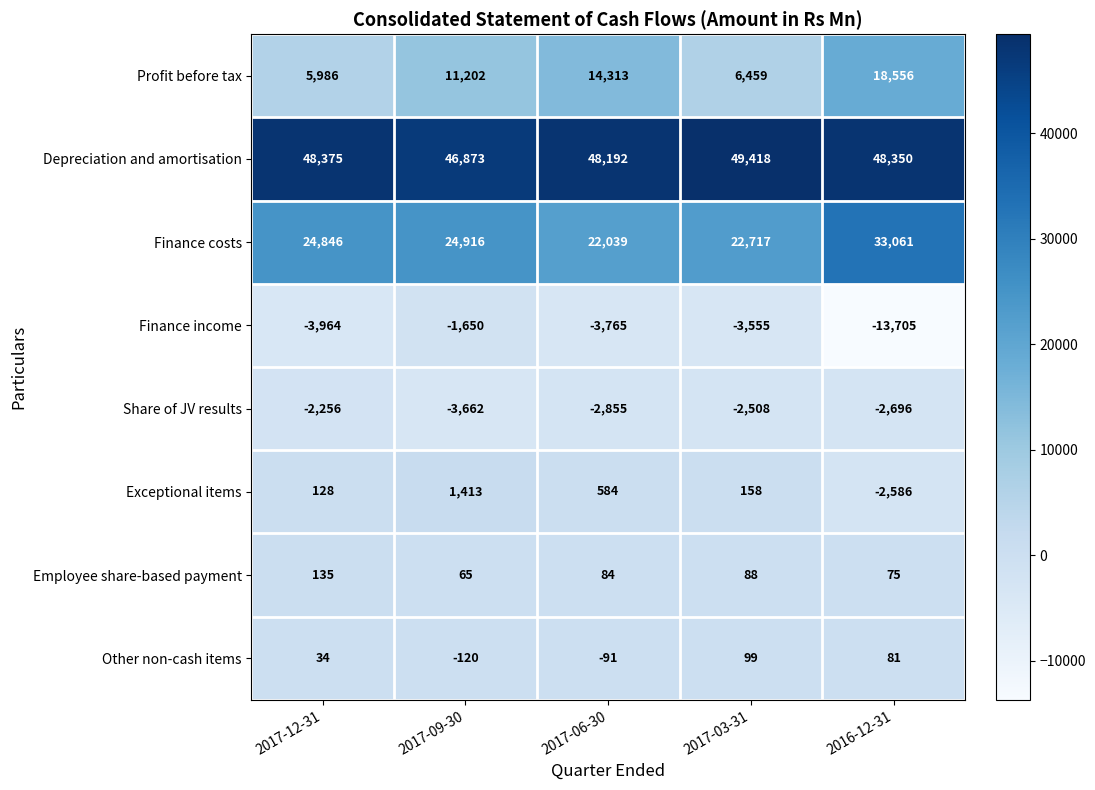

What is the difference between the maximum and minimum values in the Exceptional items series?

3999